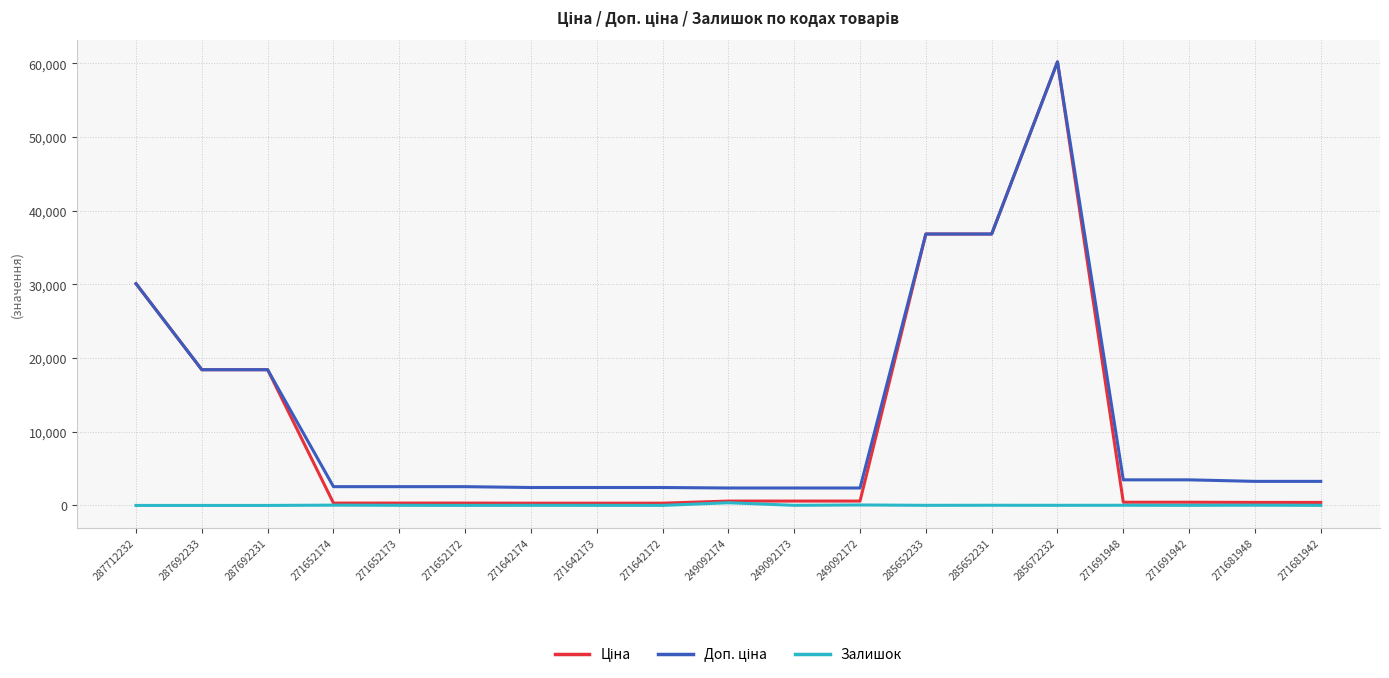

What position from the right is 271691948?

4